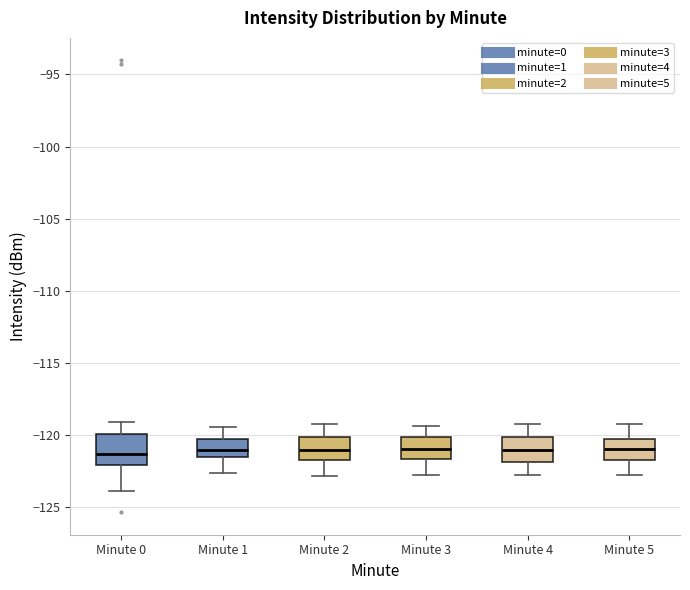

Reading left to right, transcribe this box plot: for each box, give where its median line is, the range the box spans, and where its two whiskers end, as read against the y-axis. The values are not printed on the chart, so give them approximately, as read against the axis.

Minute 0: median -121.5, box -122.0 to -120.0, whiskers -124.0 to -119.0
Minute 1: median -121.0, box -121.5 to -120.5, whiskers -122.5 to -119.5
Minute 2: median -121.0, box -121.5 to -120.0, whiskers -123.0 to -119.0
Minute 3: median -121.0, box -121.5 to -120.0, whiskers -123.0 to -119.5
Minute 4: median -121.0, box -122.0 to -120.0, whiskers -123.0 to -119.0
Minute 5: median -121.0, box -122.0 to -120.5, whiskers -123.0 to -119.0